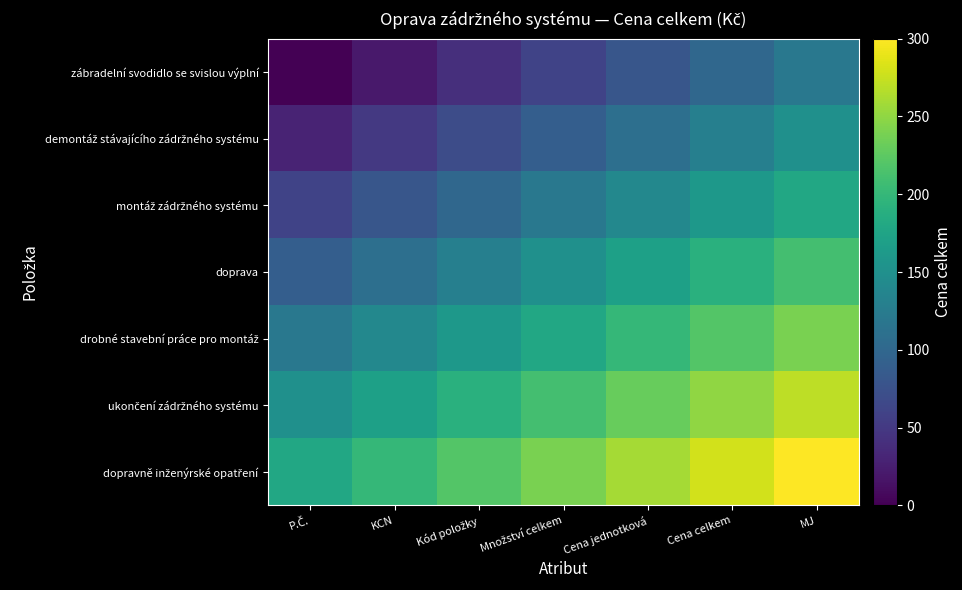

At which category is the sum across all series the highest?

MJ